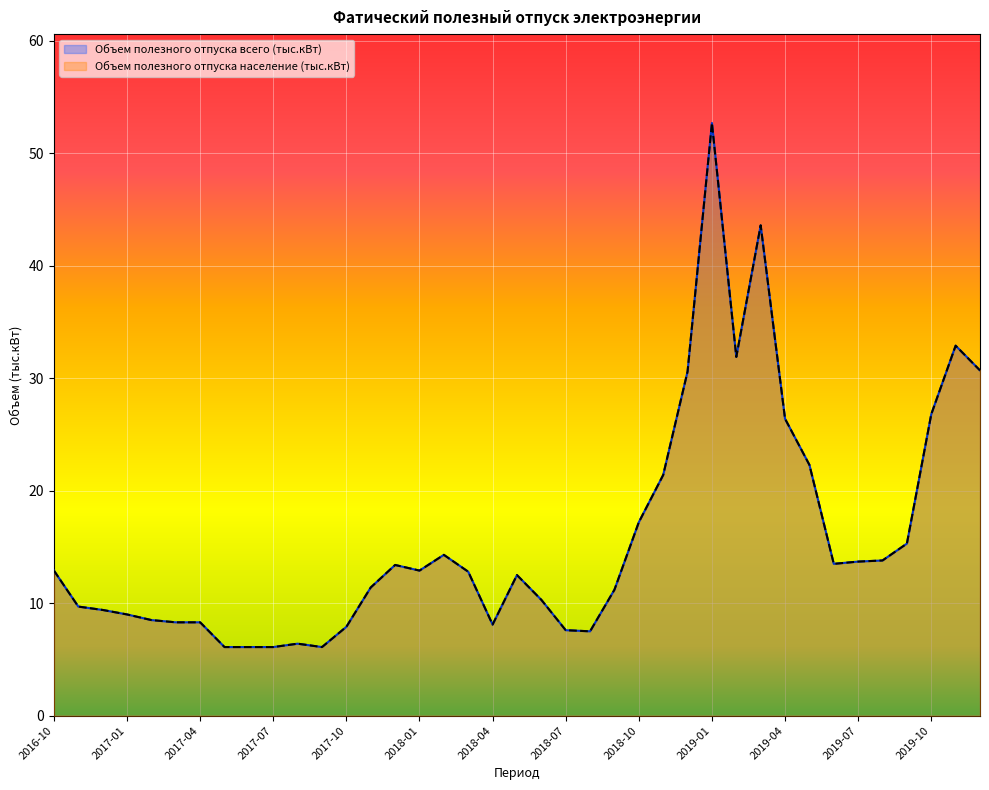

Which category has the highest value in the Объем полезного отпуска всего (тыс.кВт) series?

2019-01